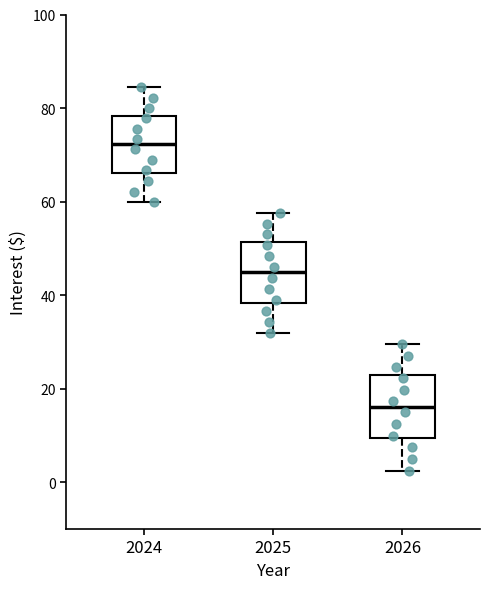

Where does the median line of the box at x = 2026 sit on the y-axis? The values are not printed on the chart, so give them approximately, as read against the axis.

16